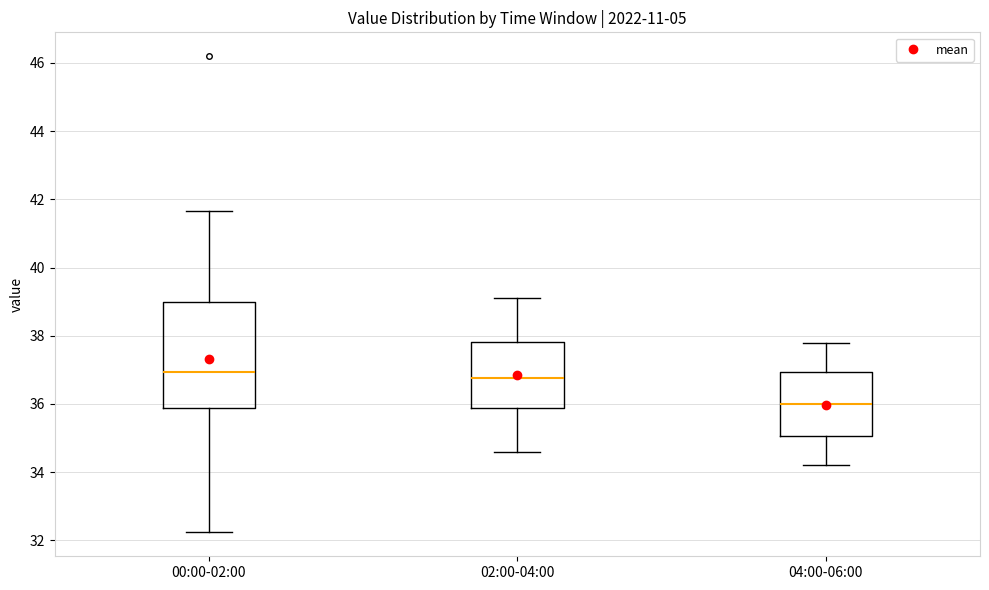

Comparing the boxes themselves (not the whiskers), which one is the tallest?

00:00-02:00